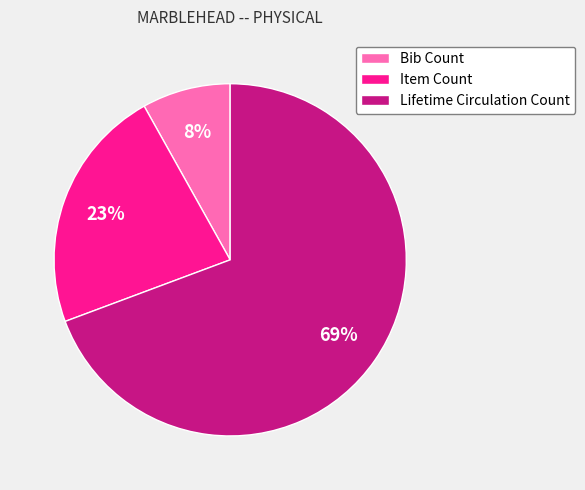

Which slice is the smallest?

Bib Count